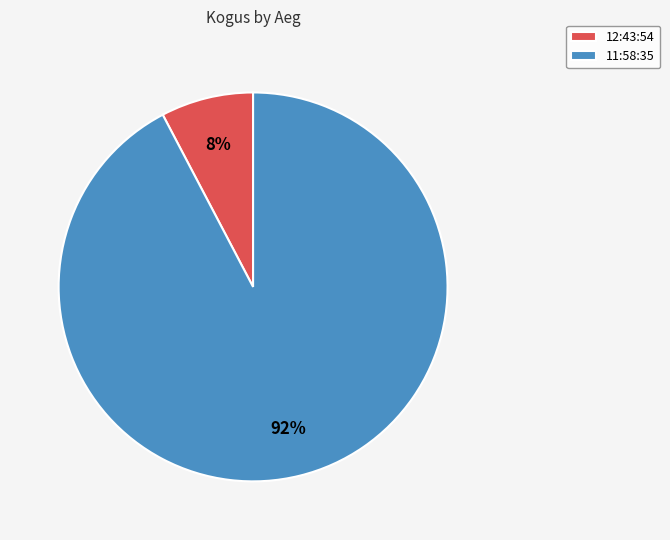

To the nearest percent, what is the combined percentage of 12:43:54 and 11:58:35?

100%